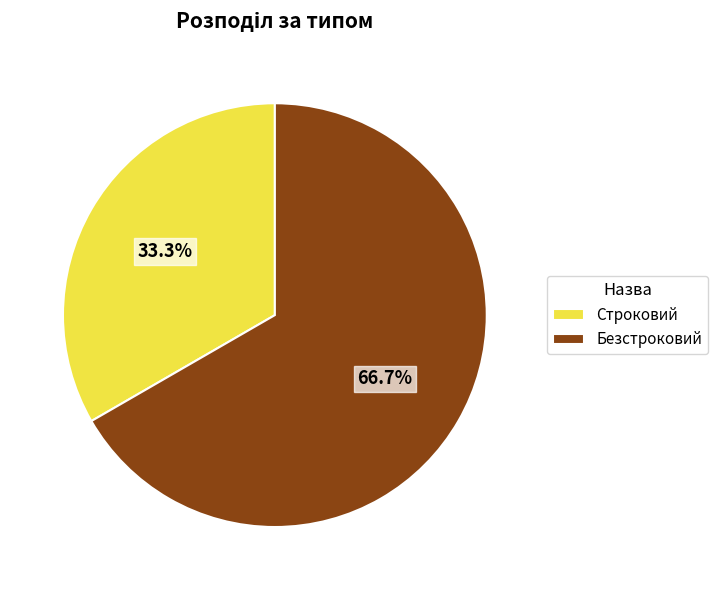

Does Строковий represent more than half of the total?

No